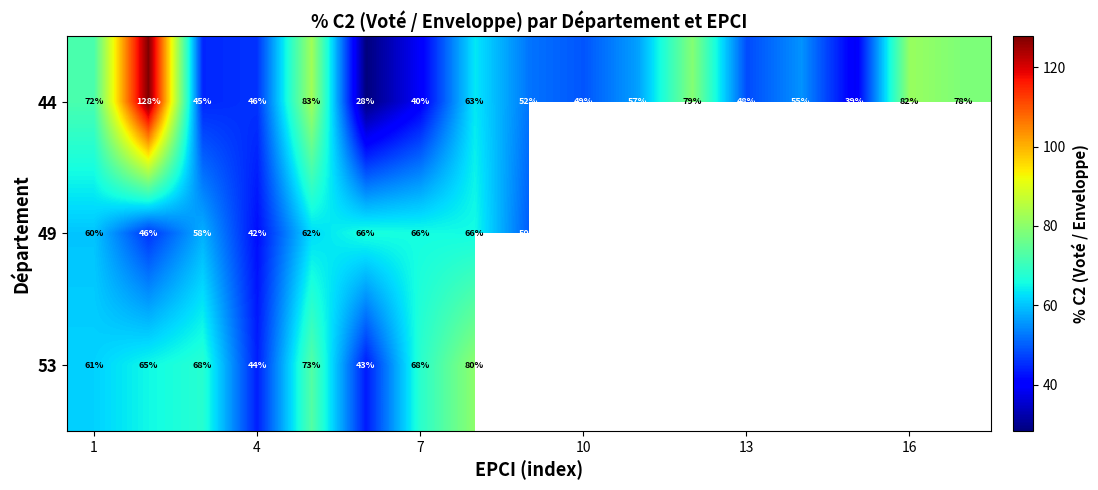

Is the value of 49 at 4 greater than the value of 53 at 4?

No